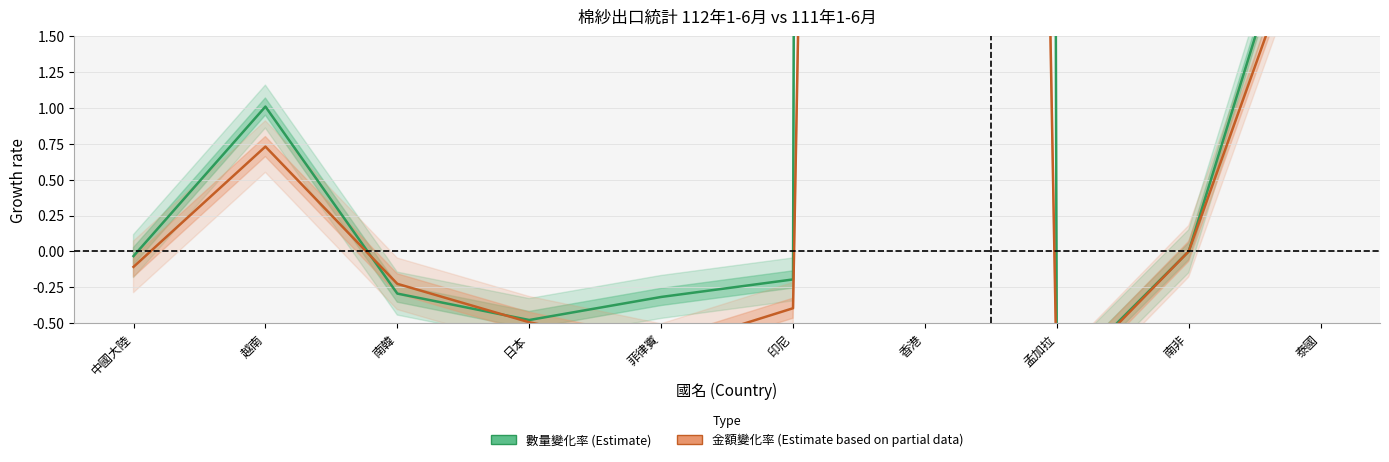

Which label corresponds to the smallest value in the chart?

孟加拉